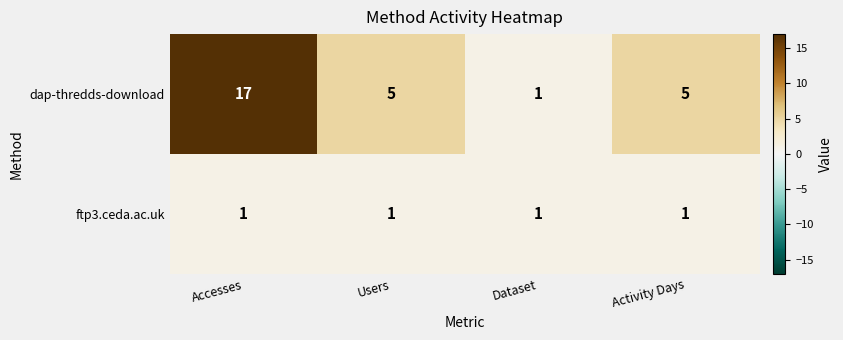

Which category has the highest value across all series?

Accesses